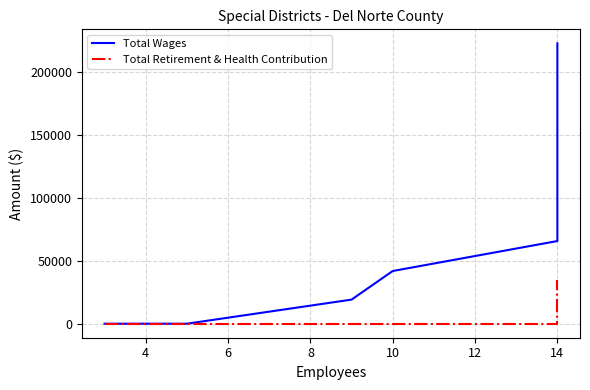

Rank the series at 12 from highest to lowest value.

Total Wages, Total Retirement & Health Contribution